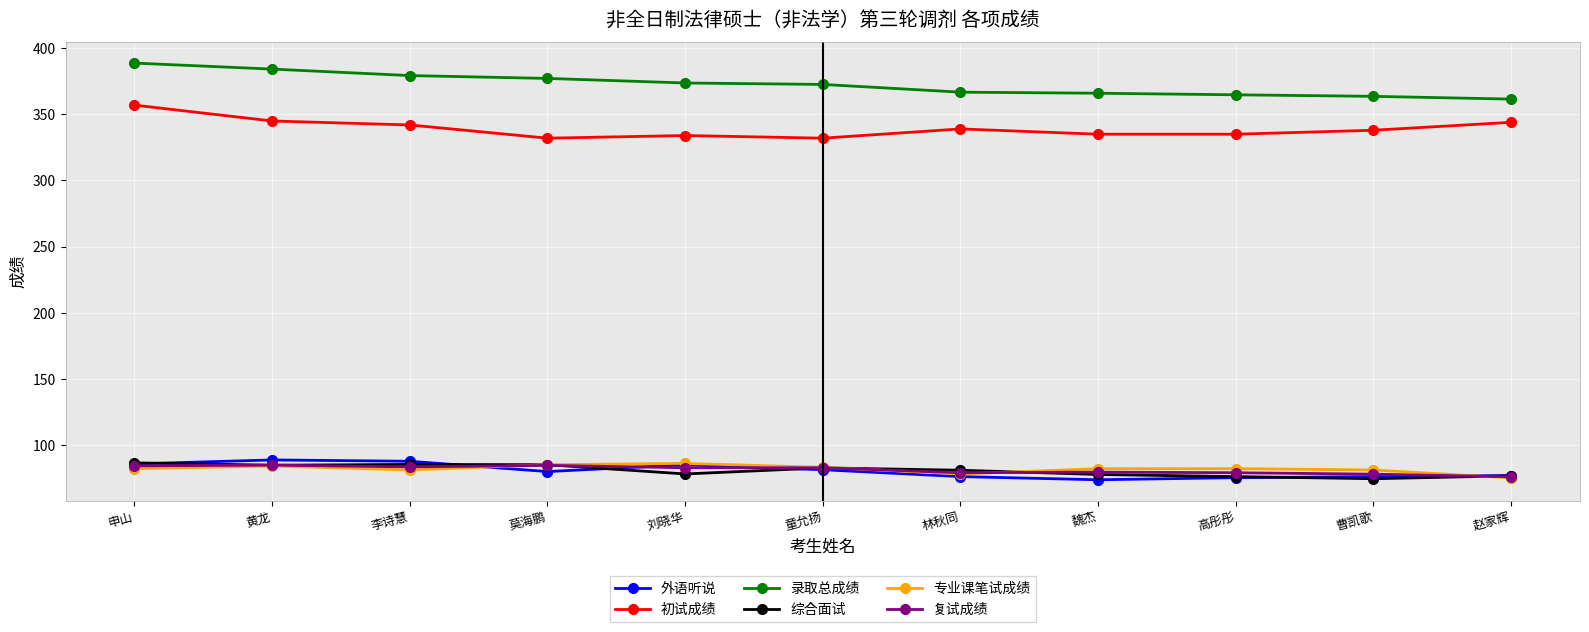

What is the average value of the 综合面试 series?

80.7